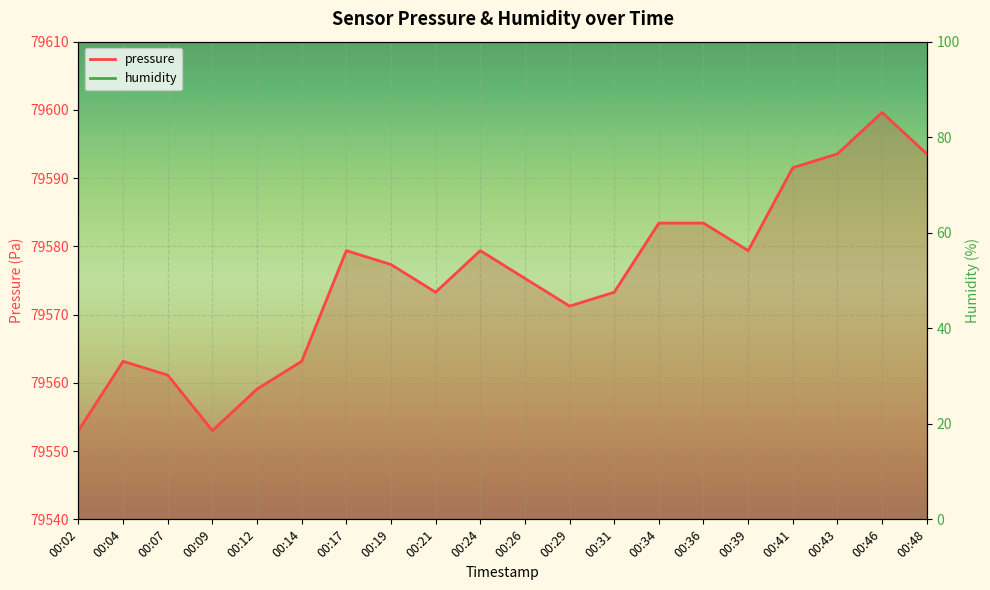

Rank the categories by value from highest to lowest.

00:46, 00:43, 00:48, 00:41, 00:34, 00:36, 00:17, 00:24, 00:39, 00:19, 00:26, 00:21, 00:31, 00:29, 00:04, 00:14, 00:07, 00:12, 00:02, 00:09